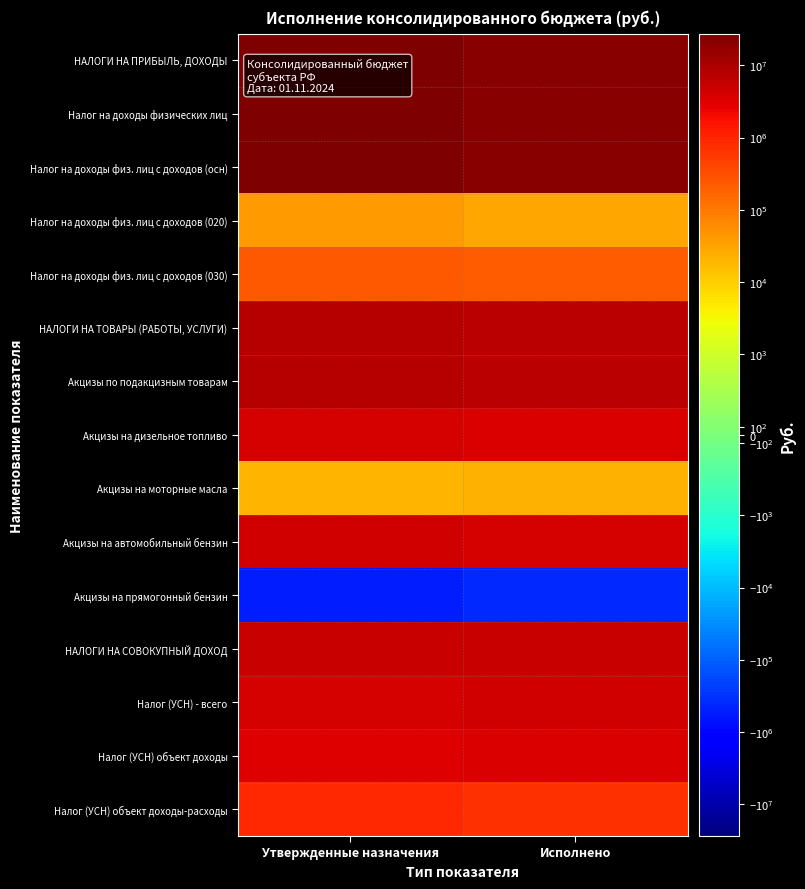

Reading left to right, list all the values displayed in this chart.

НАЛОГИ НА ПРИБЫЛЬ, ДОХОДЫ: Утвержденные назначения=27307400.0	Исполнено=20654402.1
Налог на доходы физических лиц: Утвержденные назначения=27307400.0	Исполнено=20654402.1
Налог на доходы физ. лиц с доходов (осн): Утвержденные назначения=27027400.0	Исполнено=20406687.4
Налог на доходы физ. лиц с доходов (020): Утвержденные назначения=40000.0	Исполнено=28384.0
Налог на доходы физ. лиц с доходов (030): Утвержденные назначения=240000.0	Исполнено=212687.0
НАЛОГИ НА ТОВАРЫ (РАБОТЫ, УСЛУГИ): Утвержденные назначения=7855500.0	Исполнено=7033194.7
Акцизы по подакцизным товарам: Утвержденные назначения=7855500.0	Исполнено=7033194.7
Акцизы на дизельное топливо: Утвержденные назначения=4097000.0	Исполнено=3641644.4
Акцизы на моторные масла: Утвержденные назначения=19500.0	Исполнено=21021.1
Акцизы на автомобильный бензин: Утвержденные назначения=4248100.0	Исполнено=3775798.1
Акцизы на прямогонный бензин: Утвержденные назначения=-509100.0	Исполнено=-405268.9
НАЛОГИ НА СОВОКУПНЫЙ ДОХОД: Утвержденные назначения=5074900.0	Исполнено=5157955.5
Налог (УСН) - всего: Утвержденные назначения=3974800.0	Исполнено=4216864.8
Налог (УСН) объект доходы: Утвержденные назначения=3100000.0	Исполнено=3472638.2
Налог (УСН) объект доходы-расходы: Утвержденные назначения=874800.0	Исполнено=744226.7